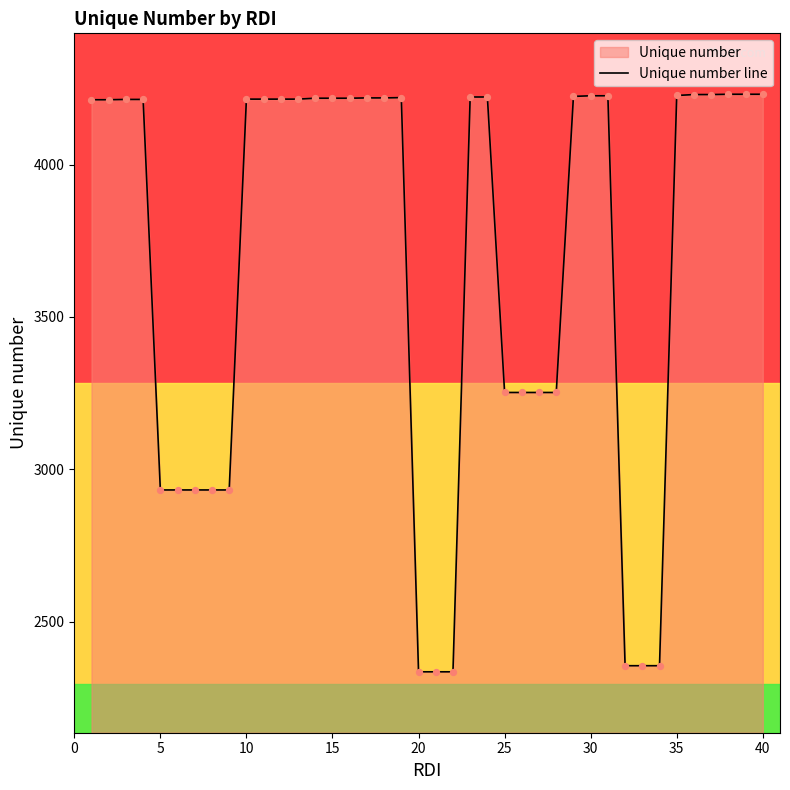

What is the maximum value shown in the chart?

4231